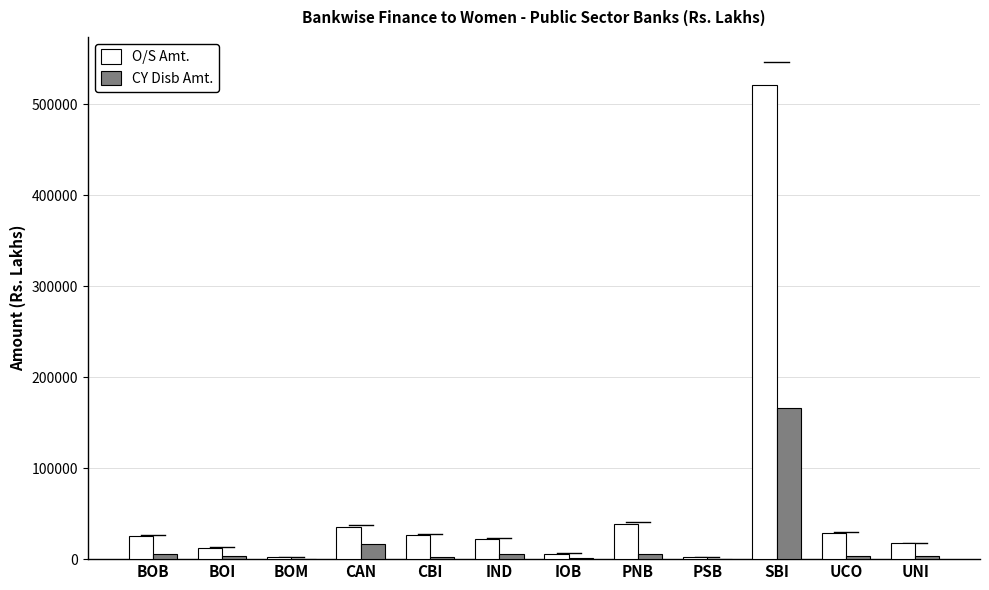

What is the maximum value shown in the chart?

520696.5